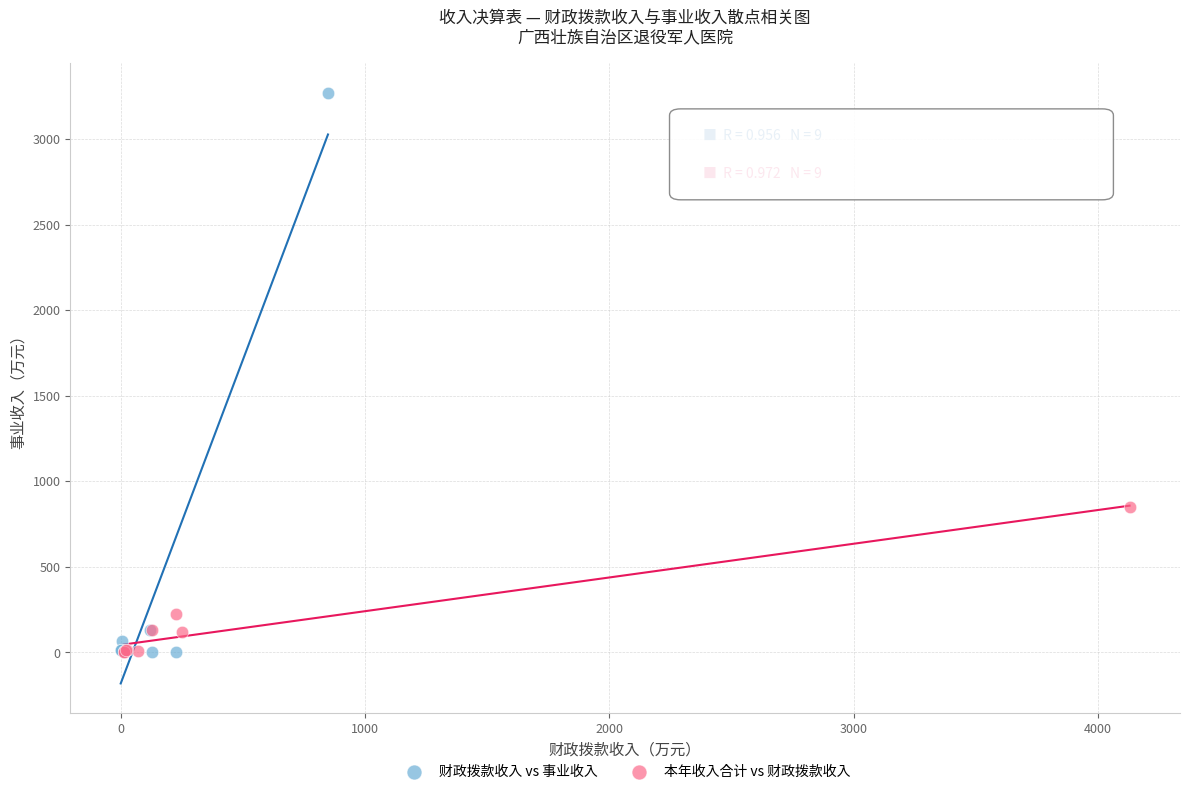

Which series has the widest spread of Y values?

财政拨款收入 vs 事业收入